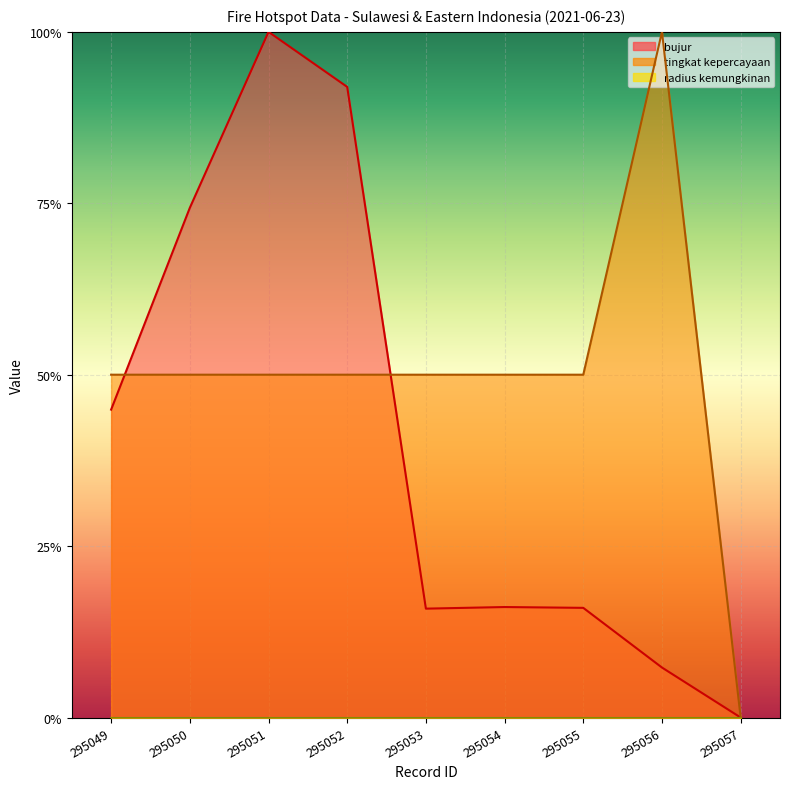

Is it true that tingkat kepercayaan equals 0.3 at 295052?

False